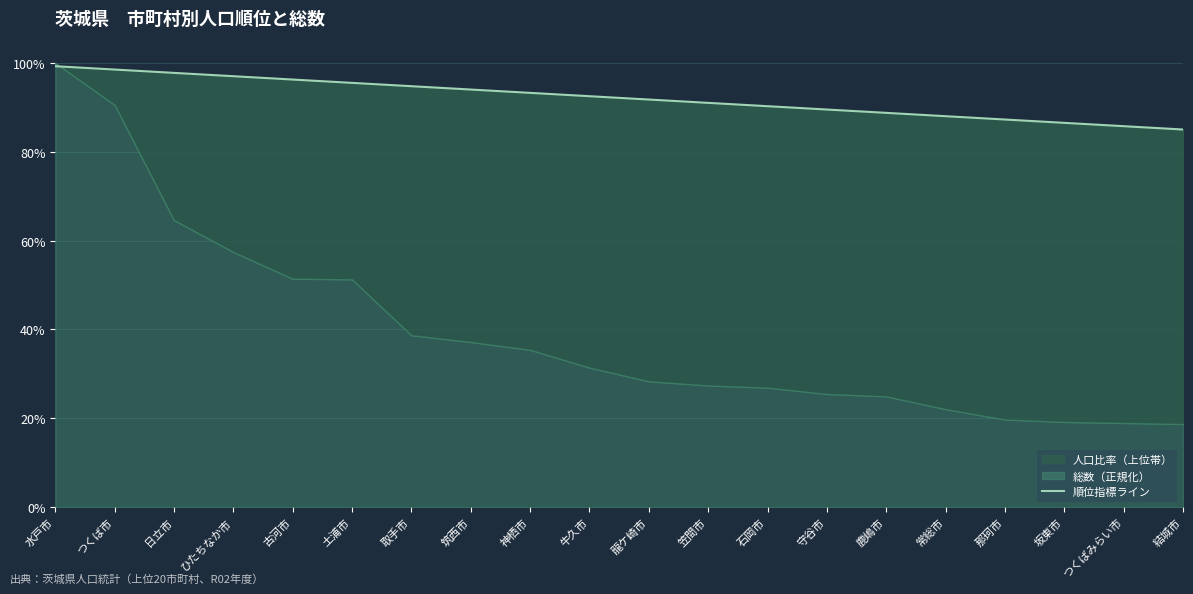

Is it true that the value at 笠間市 is 0.6?

False